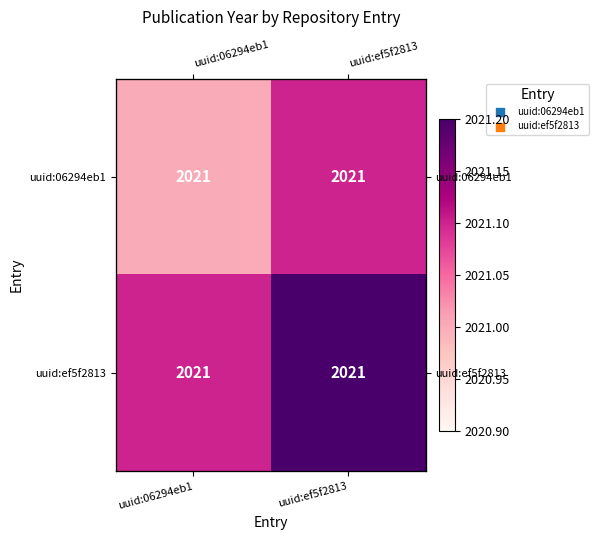

What is the difference between the maximum and minimum values in the uuid:06294eb1 series?

0.1